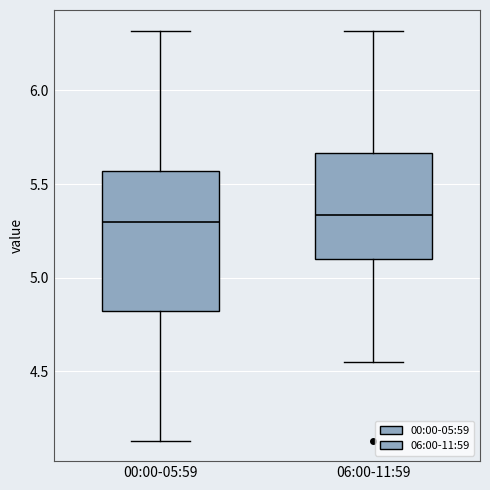

Reading left to right, transcribe this box plot: for each box, give where its median line is, the range the box spans, and where its two whiskers end, as read against the y-axis. The values are not printed on the chart, so give them approximately, as read against the axis.

00:00-05:59: median 5.30, box 4.80 to 5.55, whiskers 4.15 to 6.30
06:00-11:59: median 5.35, box 5.10 to 5.65, whiskers 4.55 to 6.30